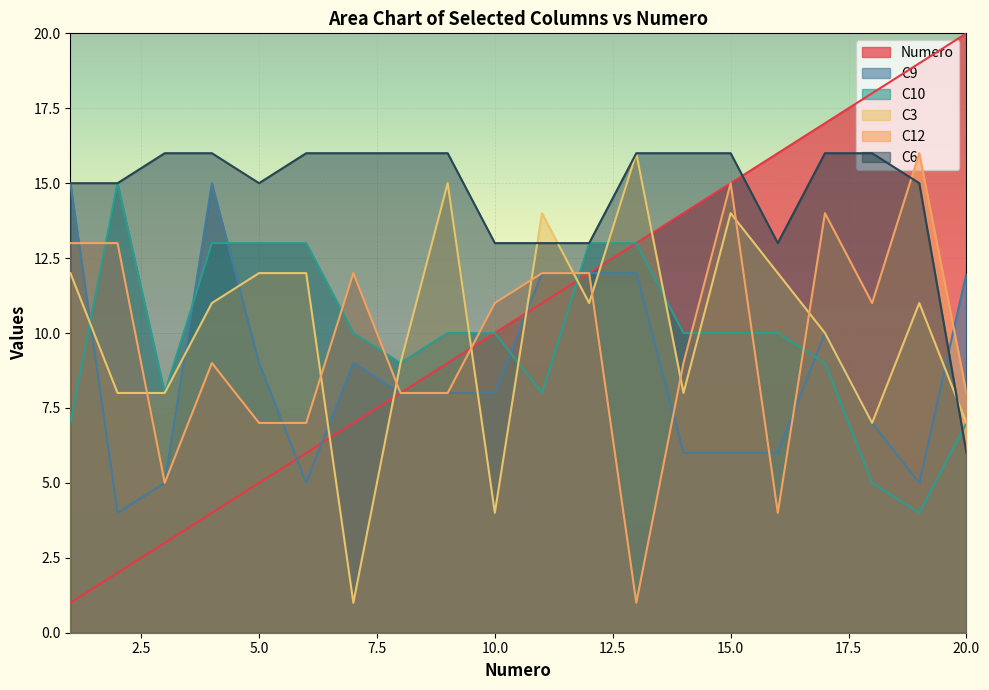

After their last crossing, which series has the higher values: C6 or C10?

C10